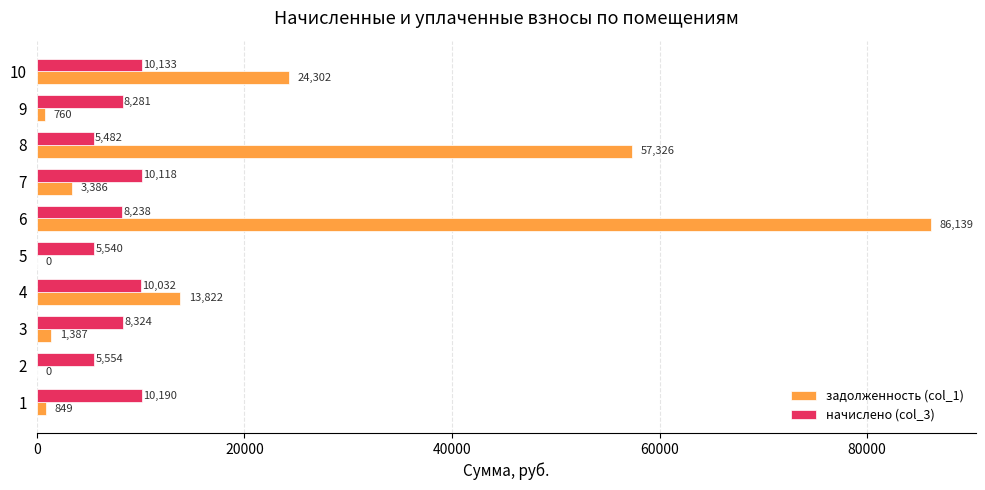

Which series changed the most between 3 and 4?

задолженность (col_1)